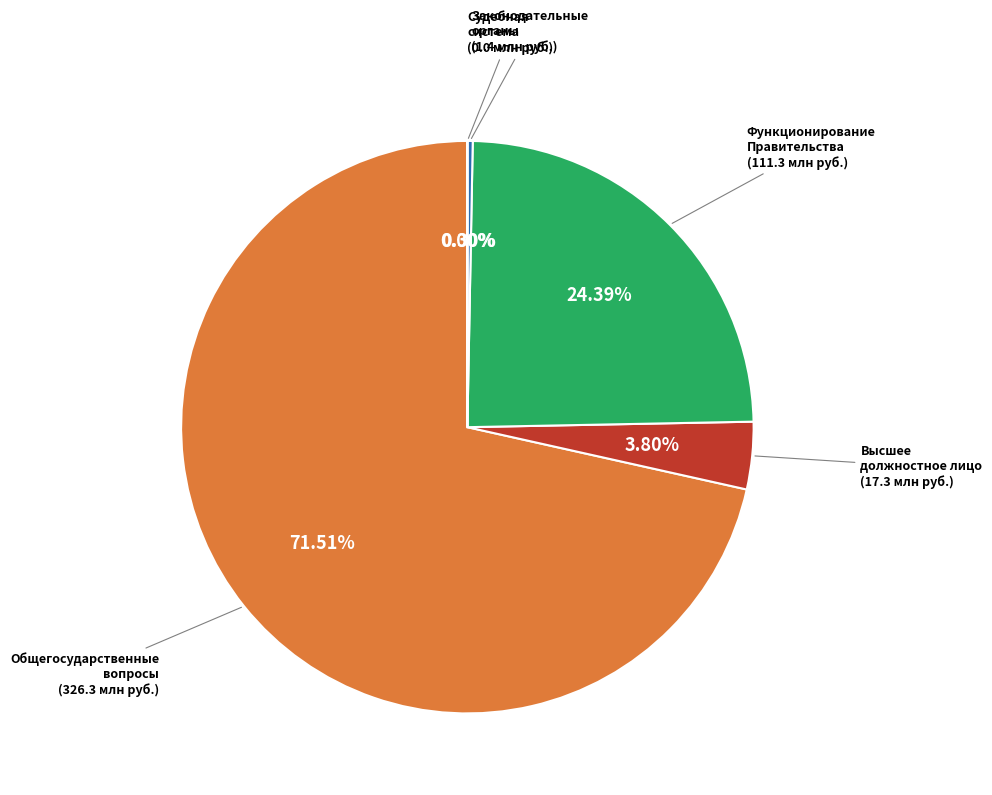

Is there a majority slice in this chart?

Yes